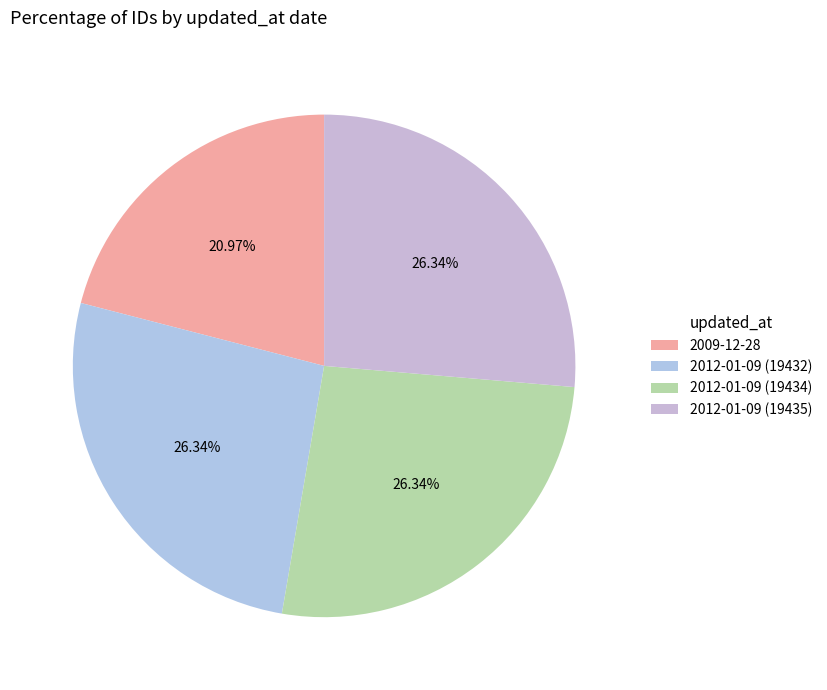

The 2009-12-28 slice represents 15% of the pie. True or false?

False